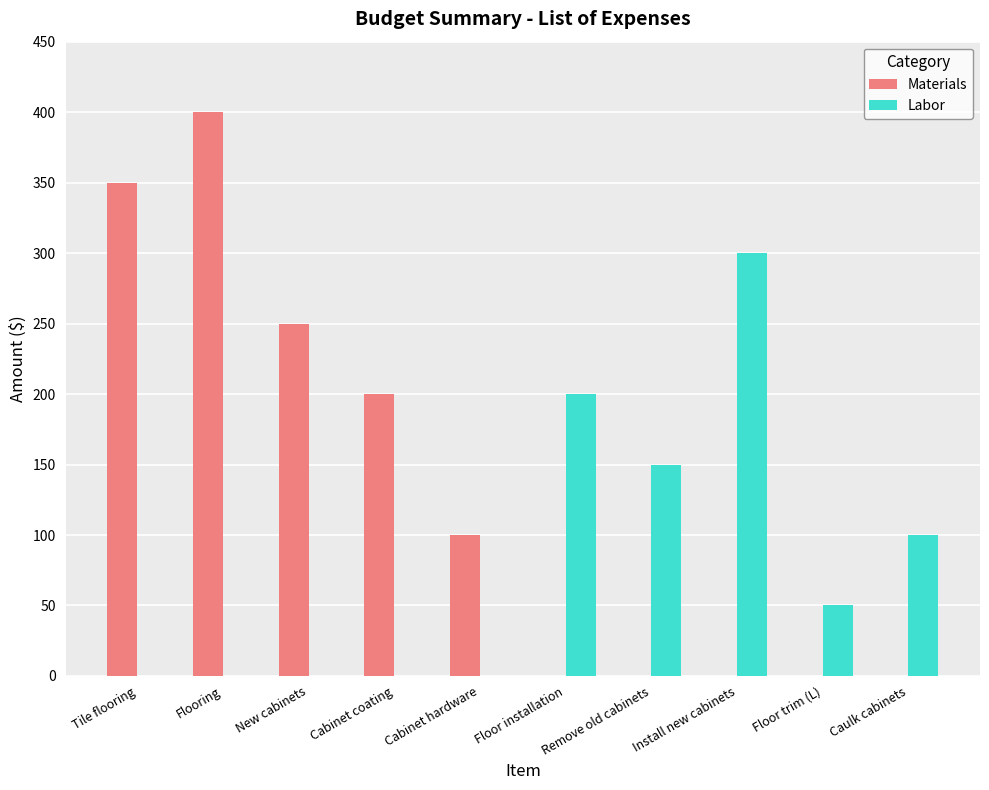

Is it true that Materials equals 338 at Cabinet coating?

False